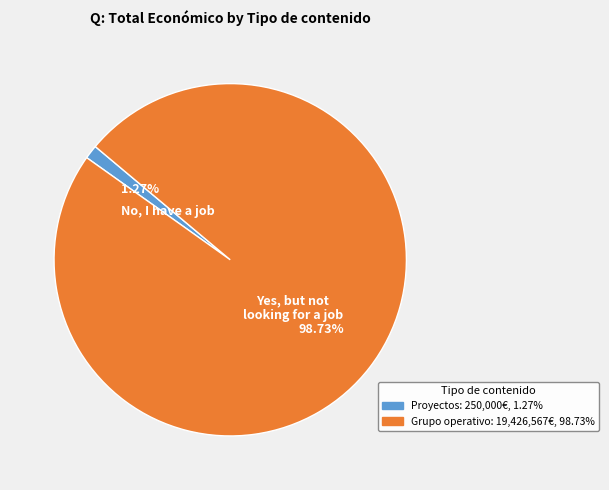

Is there a majority slice in this chart?

Yes